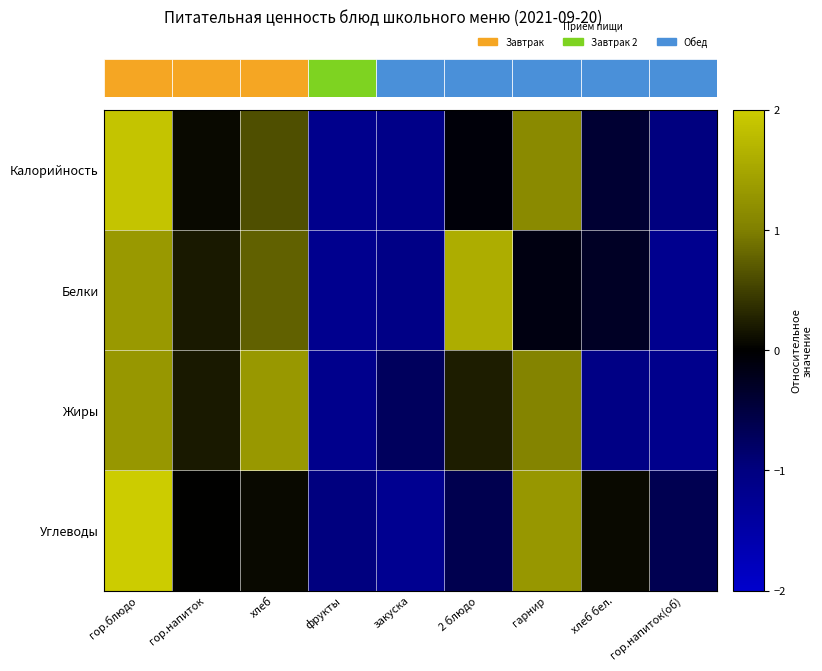

The row_3 series shows 1.3 at 6. True or false?

True